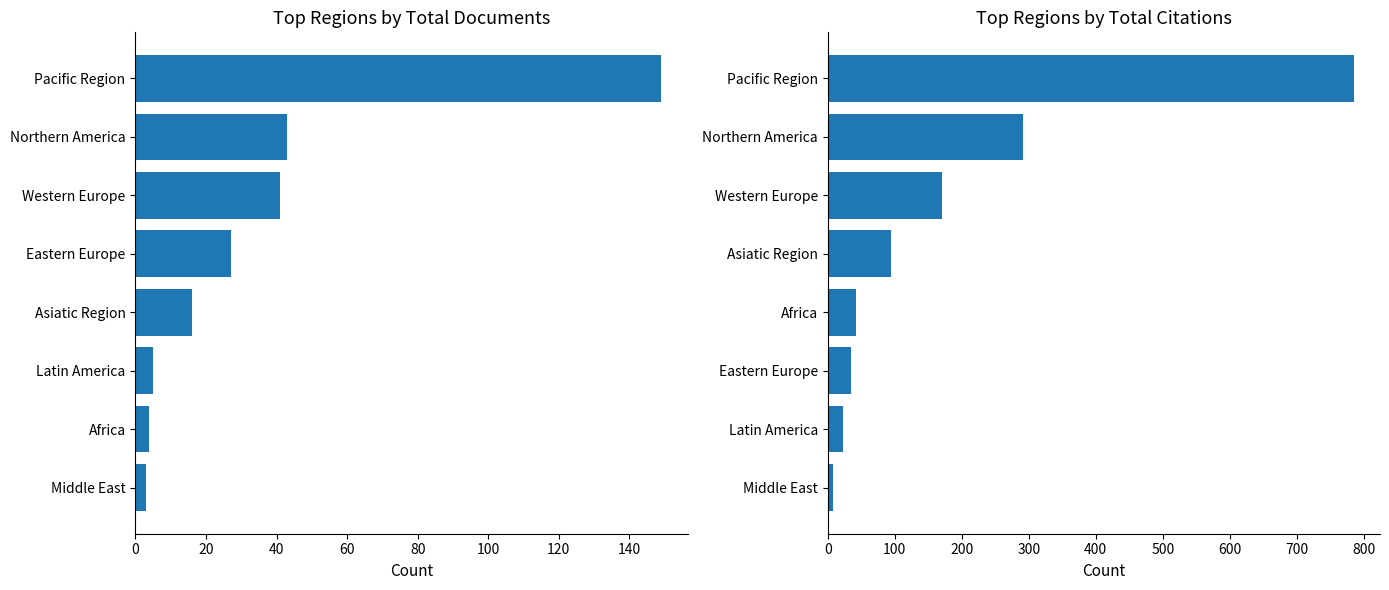

List the series in order of their overall mean, lowest first.

Documents, Citations